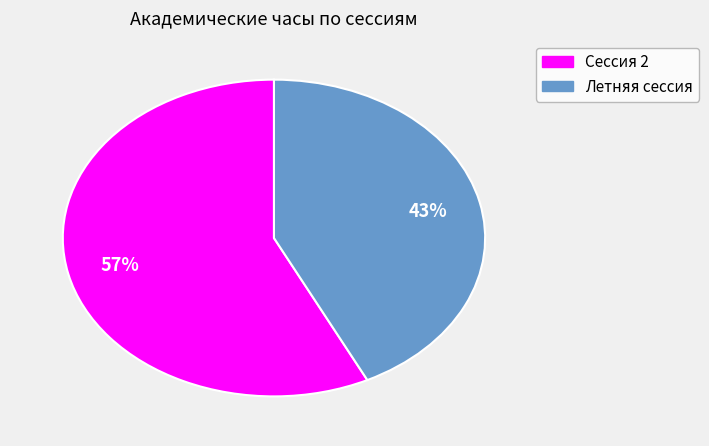

To the nearest percent, what is the combined percentage of Летняя сессия and Сессия 2?

100%